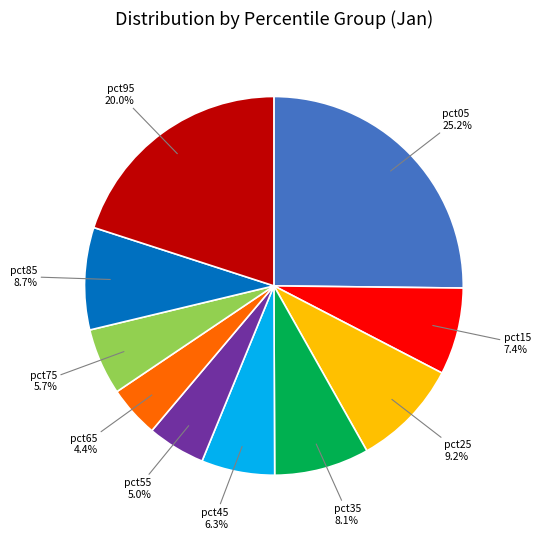

Which slice is the largest?

pct05